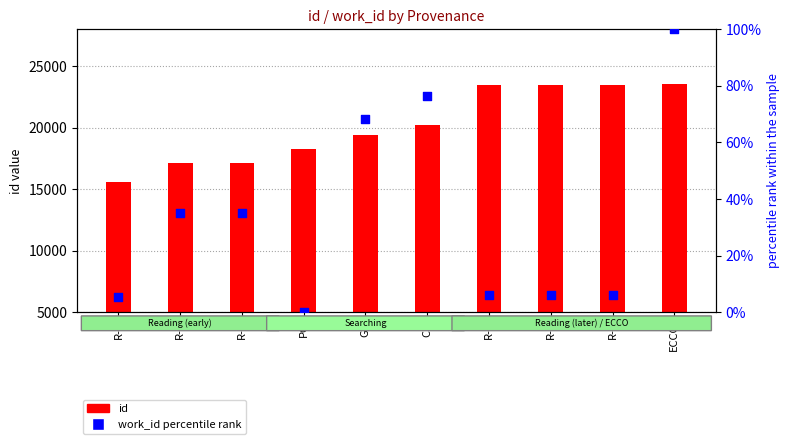

At which category is the sum across all series the highest?

ECCO